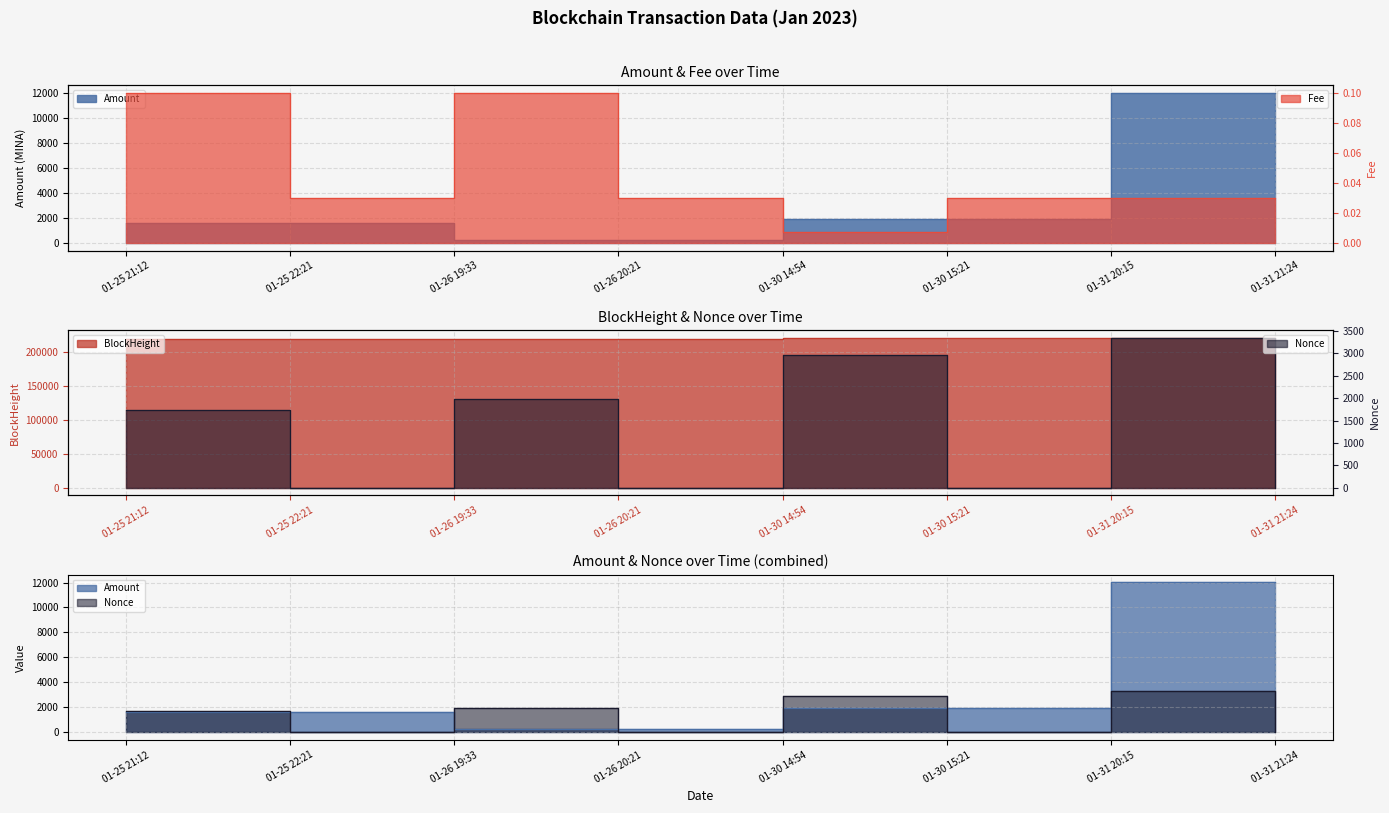

What is the difference between the highest and lowest values at 01-25 21:12?

219449.9